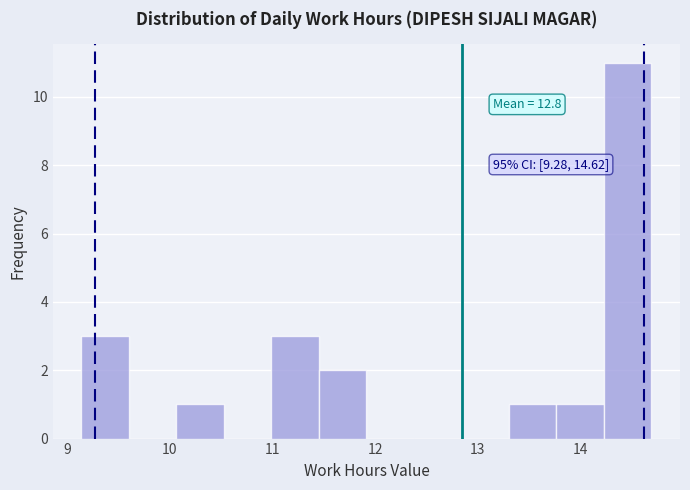

Over which range of the x-axis is the bar tallest?

14.2 to 14.7